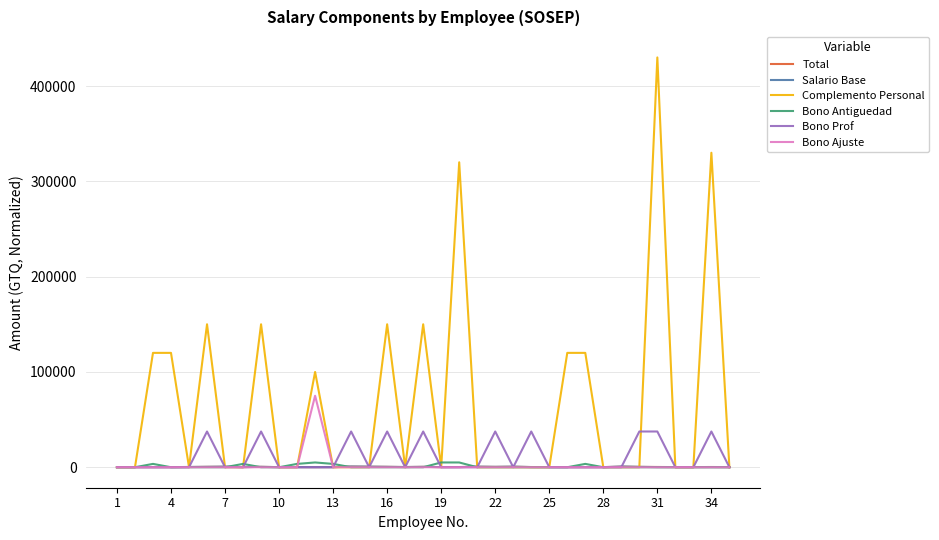

Which series has the largest total across all categories?

Complemento Personal